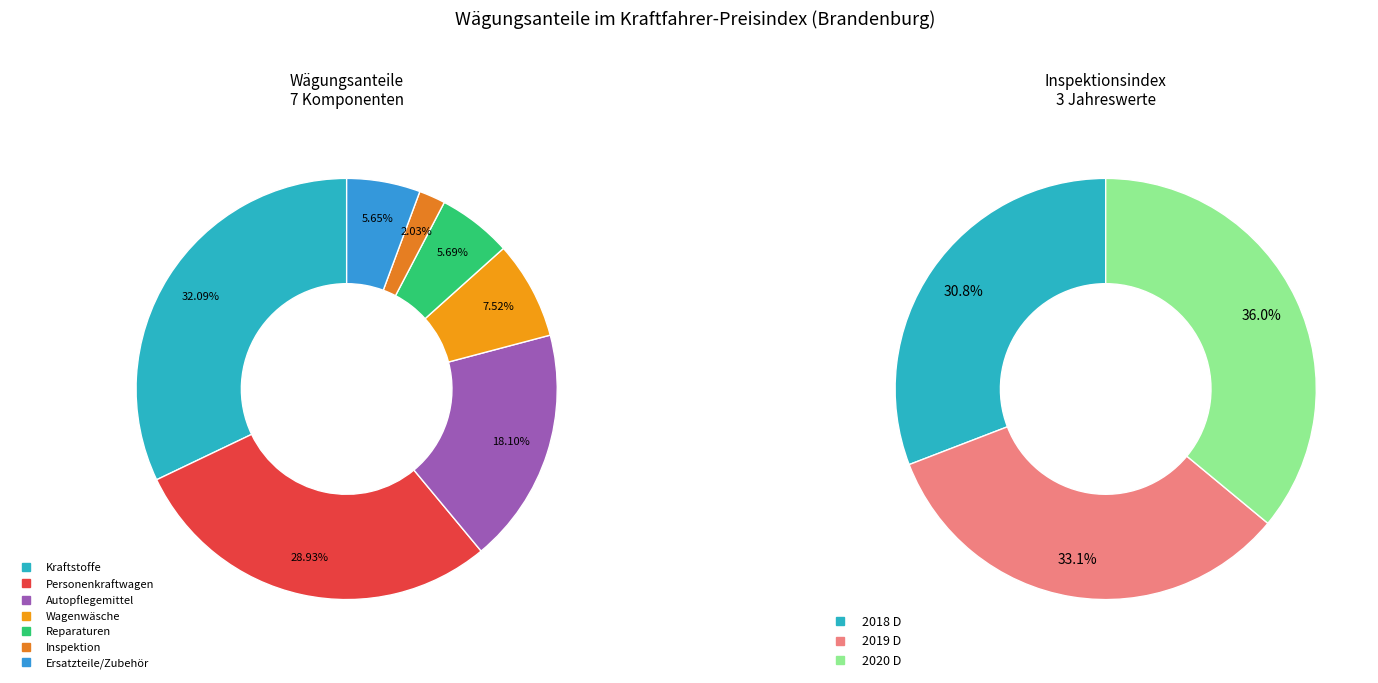

Does 2018 D account for over 50% of the chart?

No